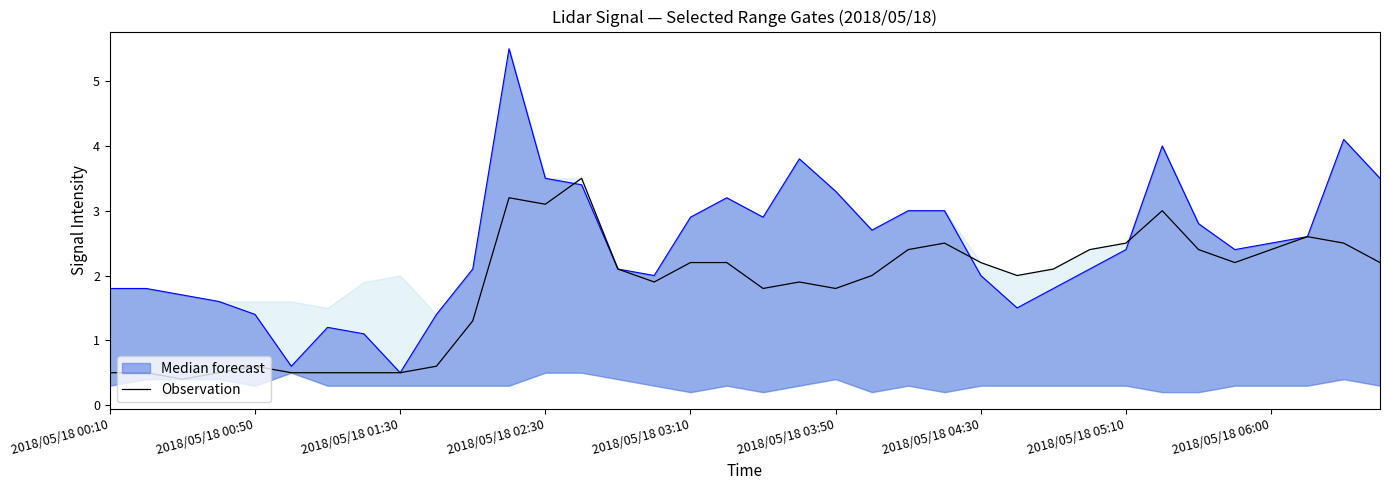

The Observation series shows 0.2 at 2018/05/18 00:10. True or false?

False